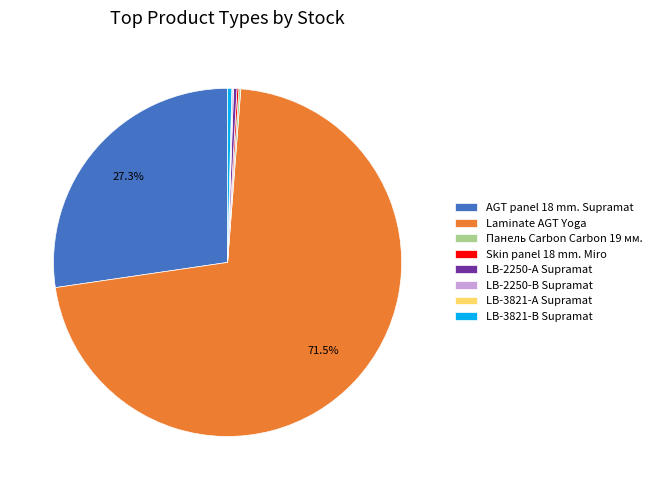

What is the majority slice?

Laminate AGT Yoga